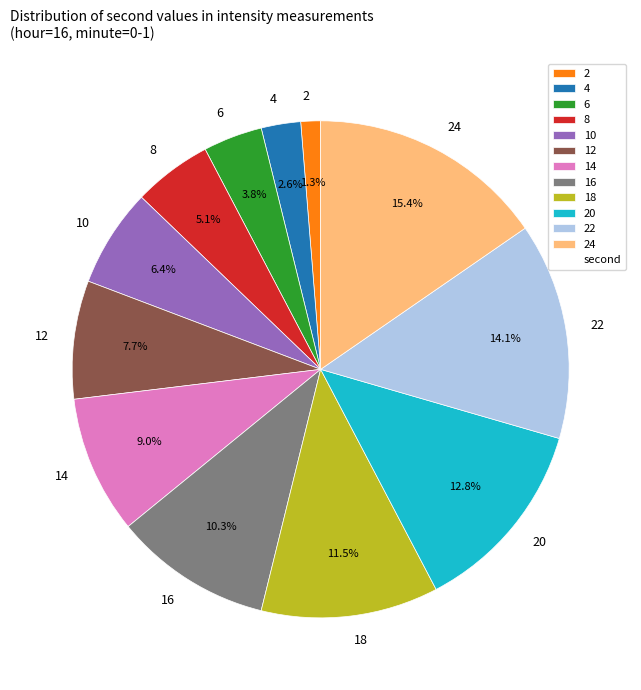

Is the sum of 14 and 12 greater than half?

No